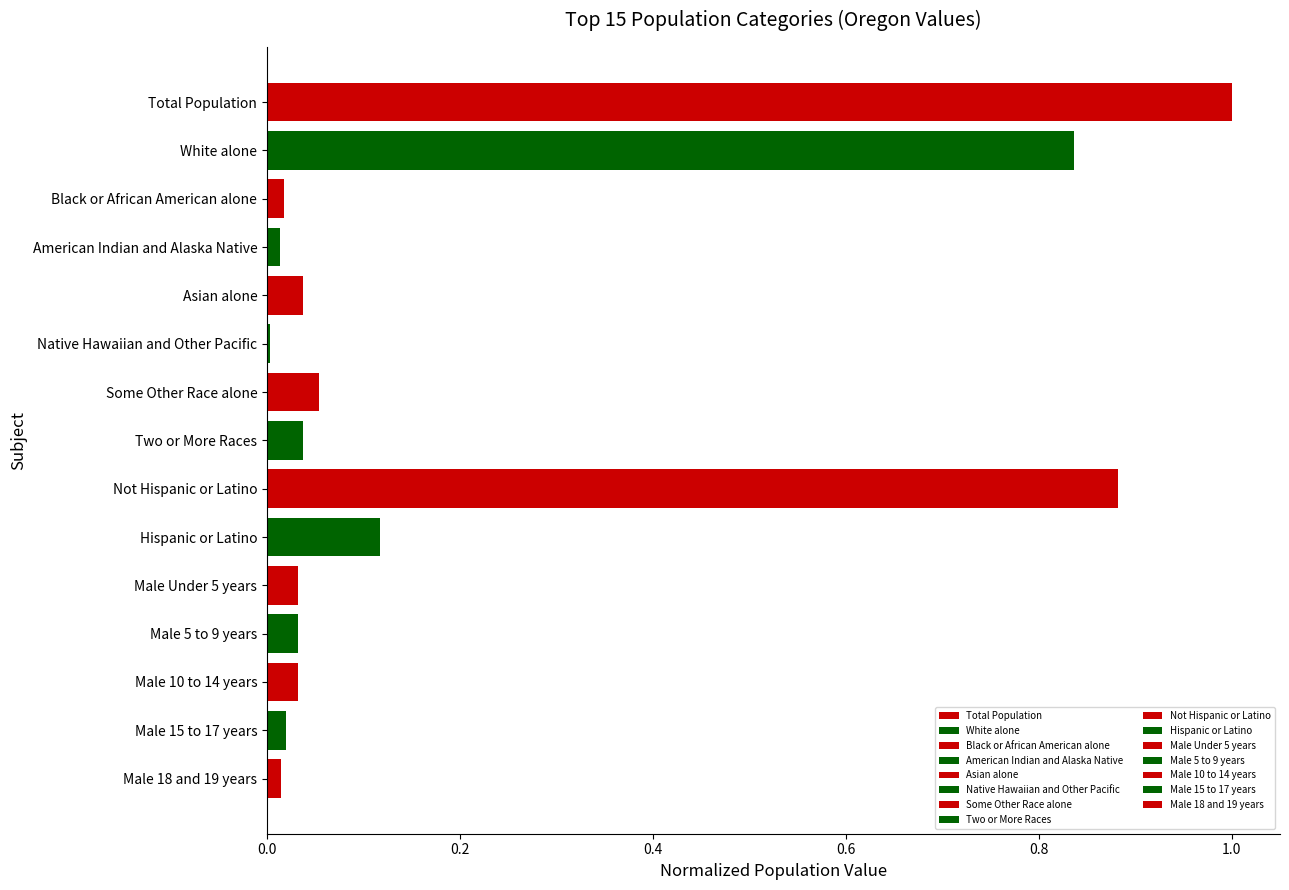

What is the maximum value shown in the chart?

1.0